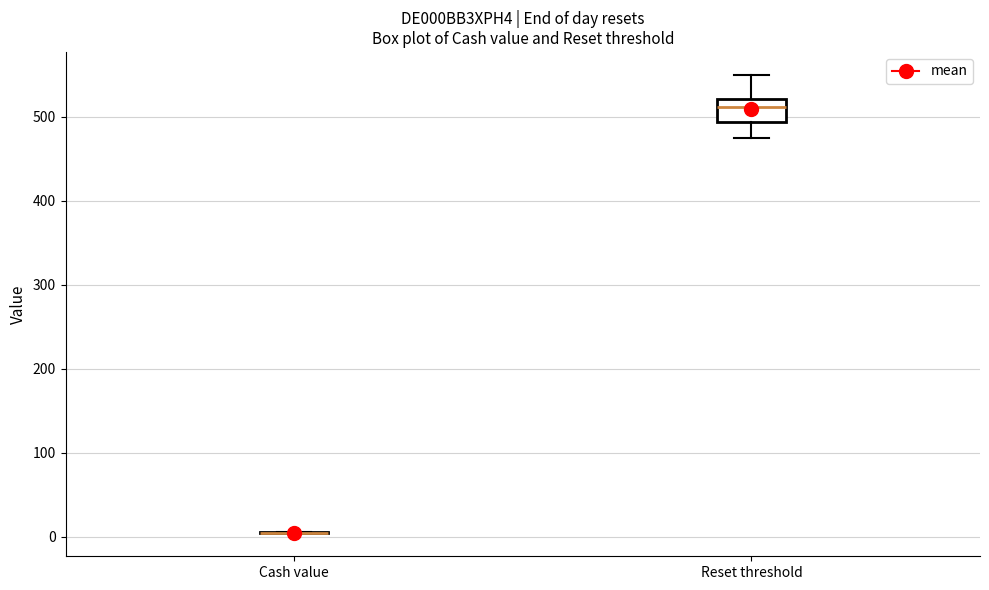

Reading left to right, read every box against the y-axis: the position of its median line, the range the box covers, and the ends of its whiskers. The values are not printed on the chart, so give them approximately, as read against the axis.

Cash value: box collapsed to a line at 0, whiskers 0 to 10
Reset threshold: median 510, box 490 to 520, whiskers 470 to 550